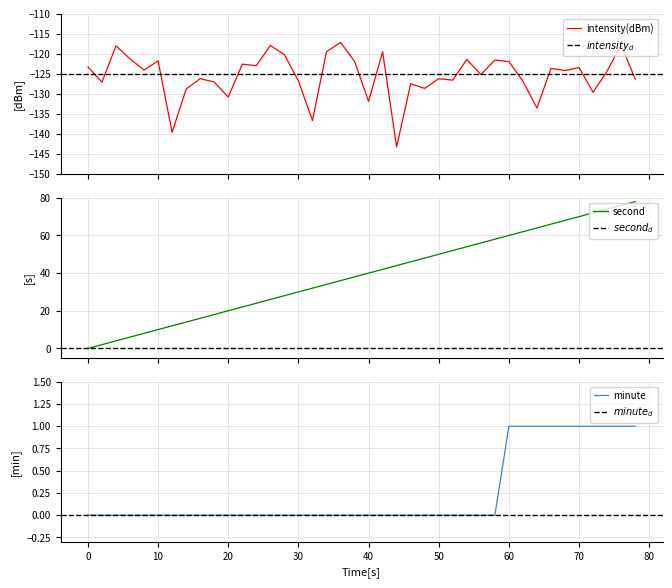

Rank the series at 70 from highest to lowest value.

second, minute, intensity(dBm)